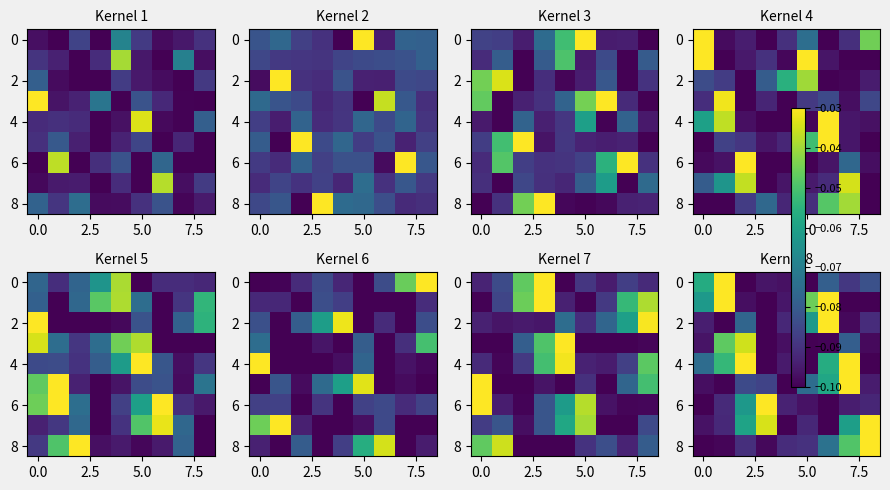

The row_4 series shows -0.1 at 6. True or false?

True